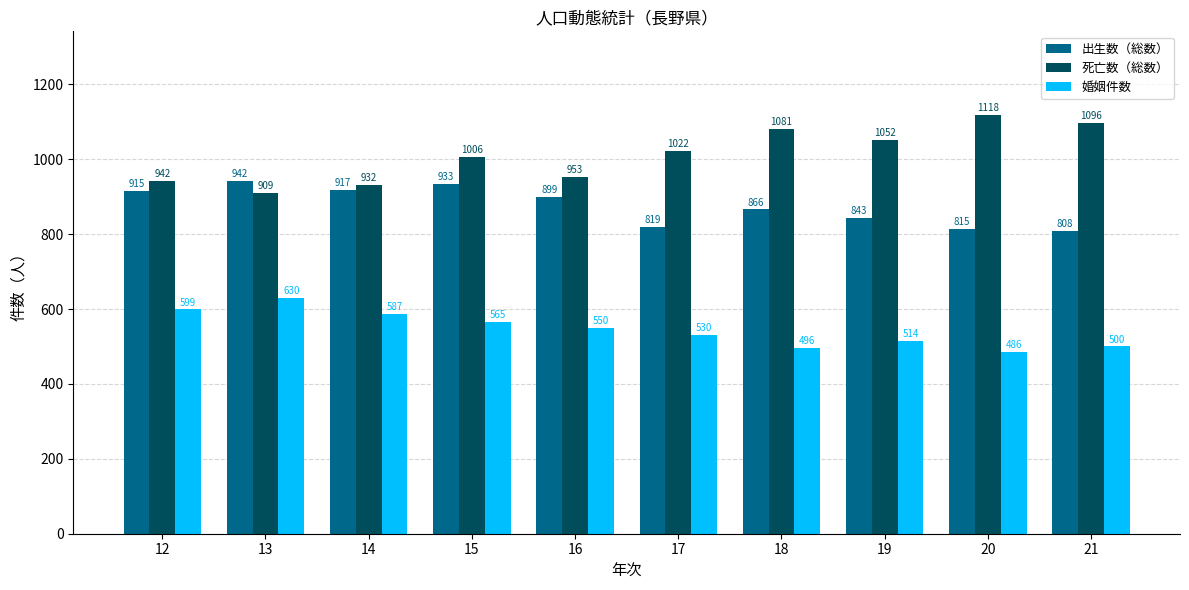

Reading left to right, list all the values displayed in this chart.

出生数（総数）: 12=915	13=942	14=917	15=933	16=899	17=819	18=866	19=843	20=815	21=808
死亡数（総数）: 12=942	13=909	14=932	15=1006	16=953	17=1022	18=1081	19=1052	20=1118	21=1096
婚姻件数: 12=599	13=630	14=587	15=565	16=550	17=530	18=496	19=514	20=486	21=500